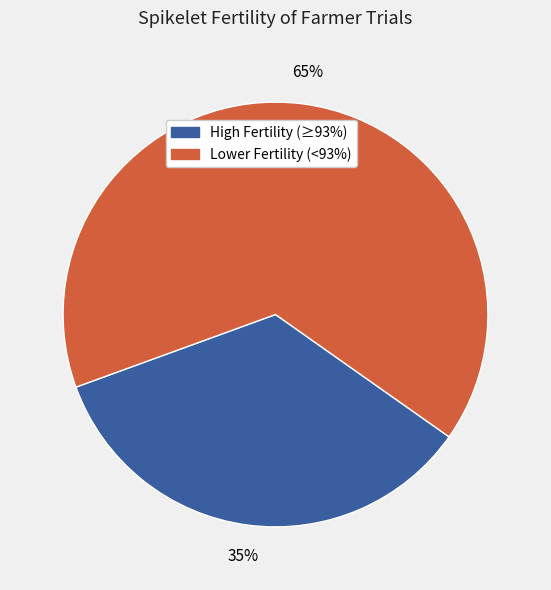

Does any single category account for the majority?

Yes